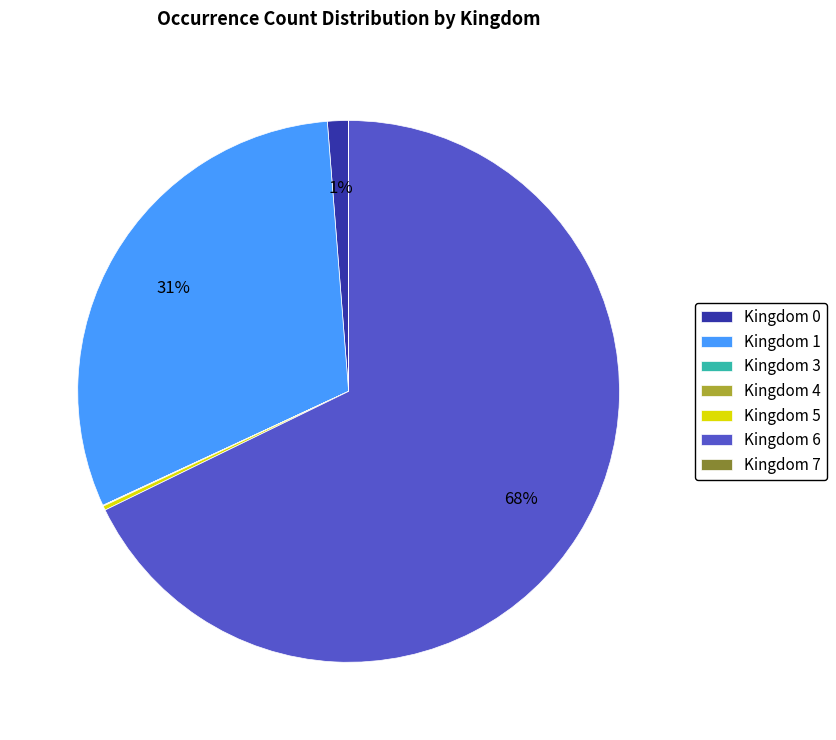

Approximately how many times larger is the value at Kingdom 1 compared to Kingdom 6?

0.5